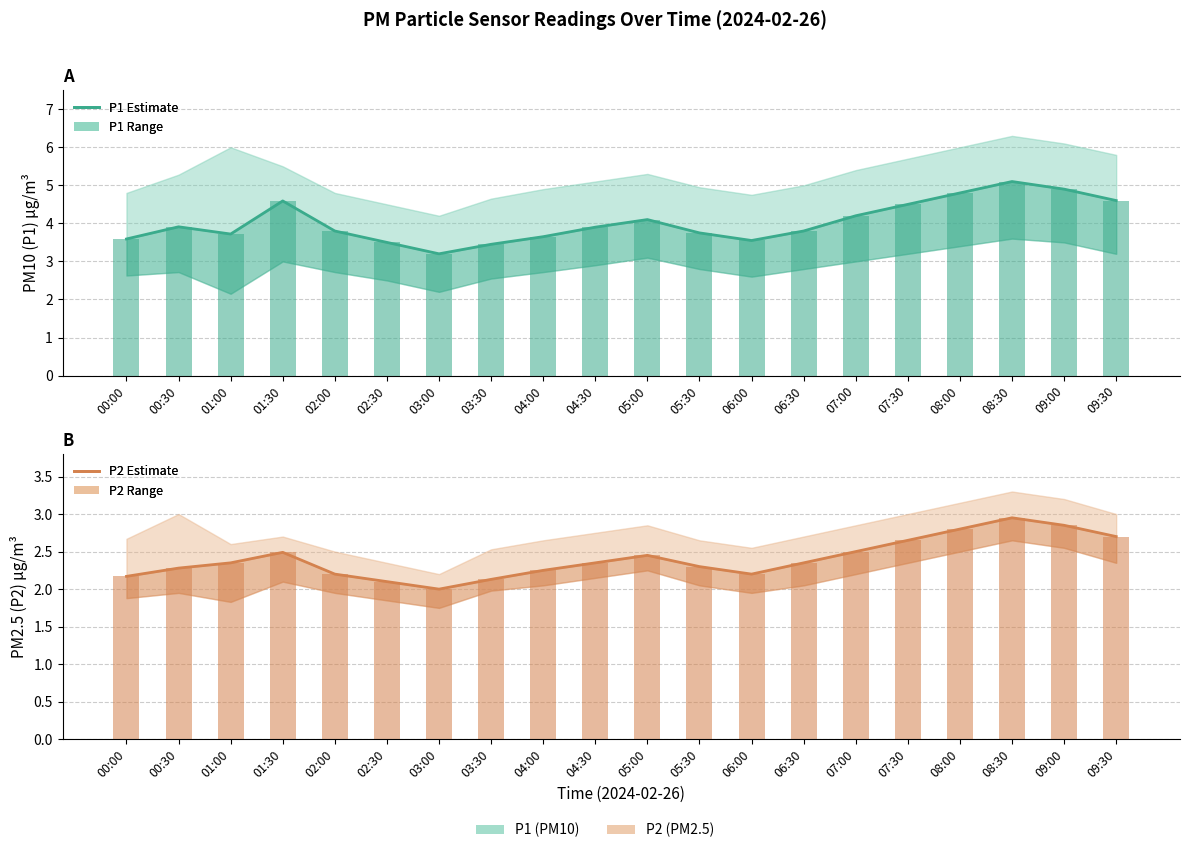

What is the approximate value of P1 bars at 08:00?

4.8